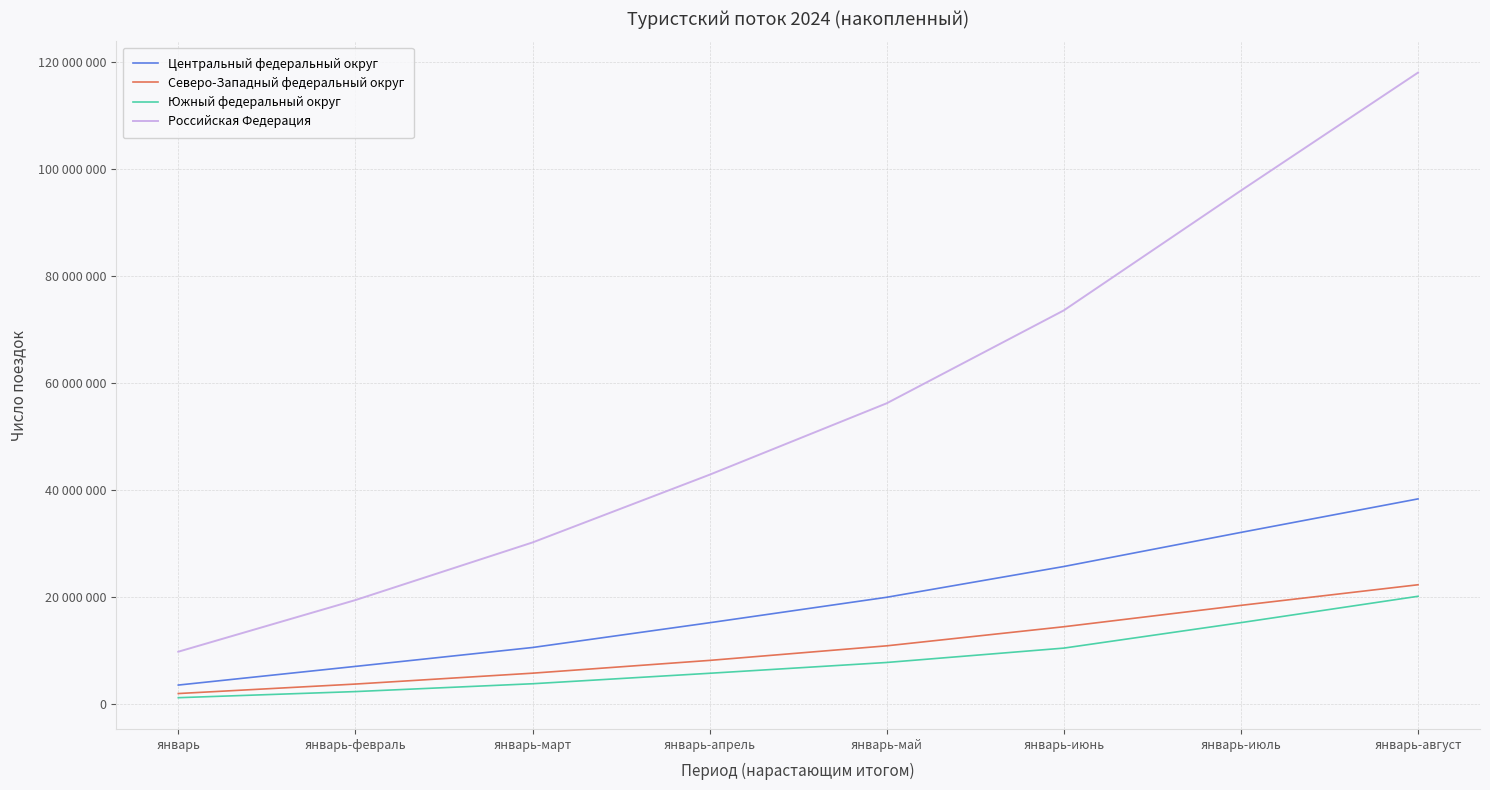

Is it true that Южный федеральный округ equals 1737648 at январь-апрель?

False